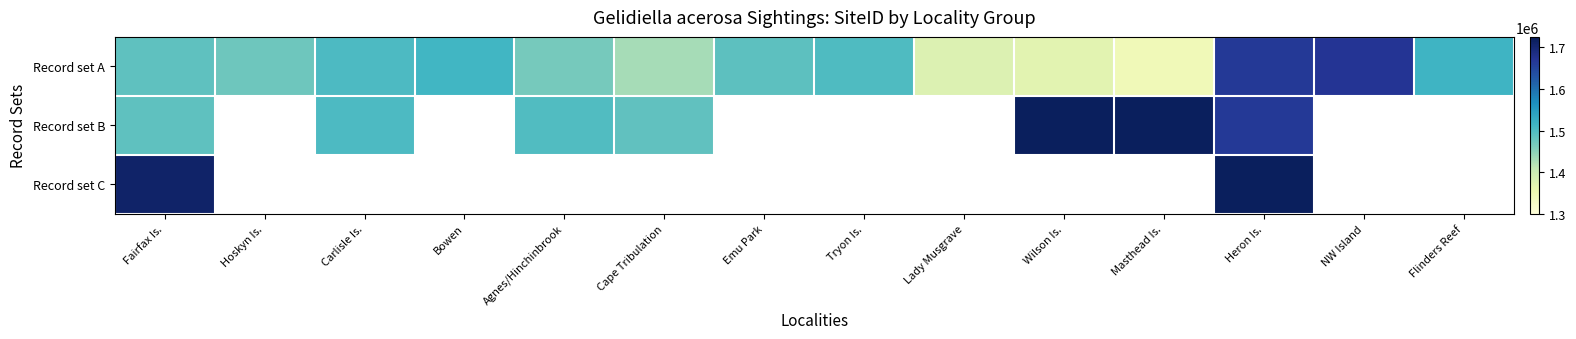

Which series changed the most between Carlisle Is. and NW Island?

Record set B